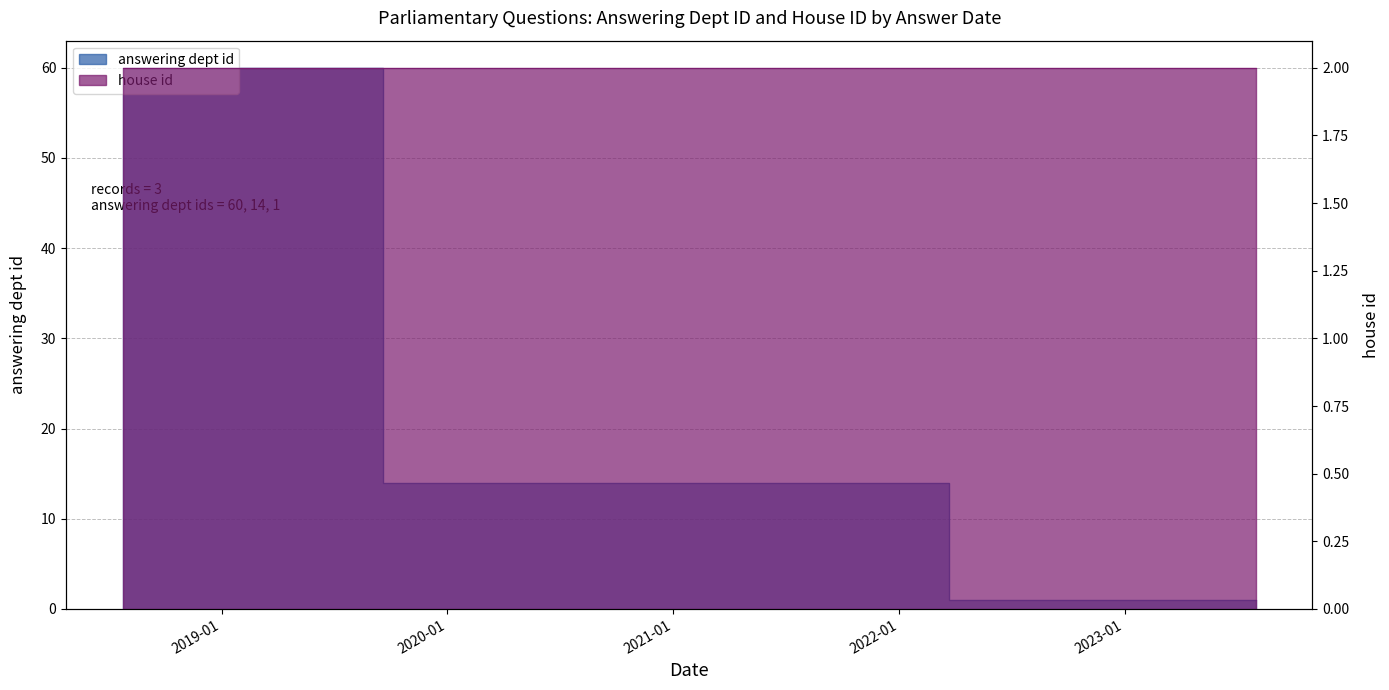

How many categories are shown in the chart?

3